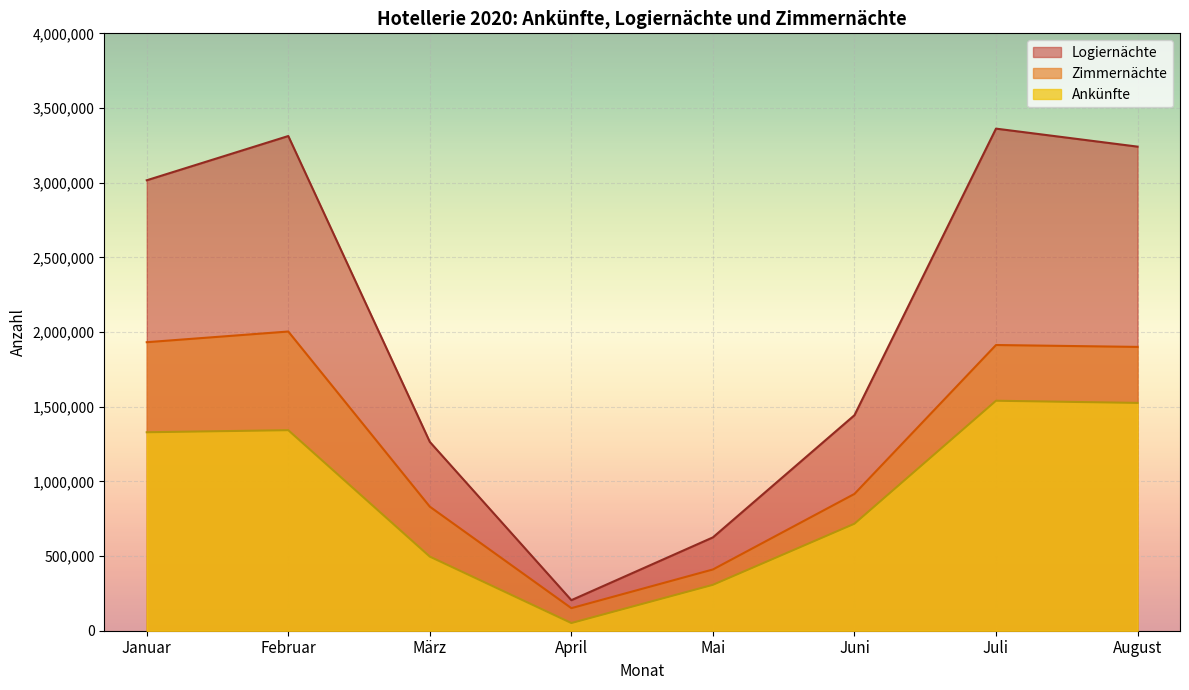

True or false: Ankünfte and Logiernächte cross at least once.

False